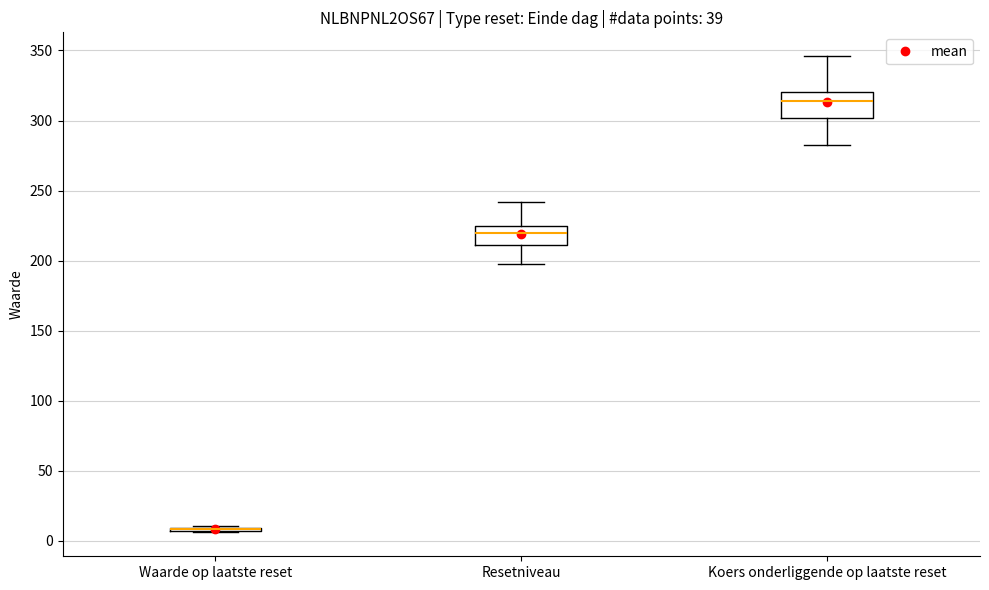

Reading left to right, read every box against the y-axis: the position of its median line, the range the box covers, and the ends of its whiskers. The values are not printed on the chart, so give them approximately, as read against the axis.

Waarde op laatste reset: box collapsed to a line at 10, whiskers 5 to 10
Resetniveau: median 220, box 210 to 225, whiskers 200 to 240
Koers onderliggende op laatste reset: median 315, box 300 to 320, whiskers 285 to 345